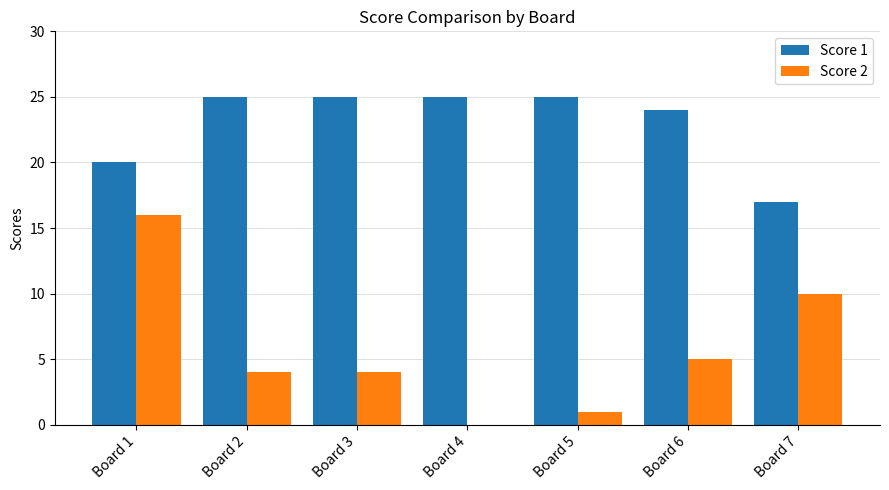

Count the number of data series in this chart.

2